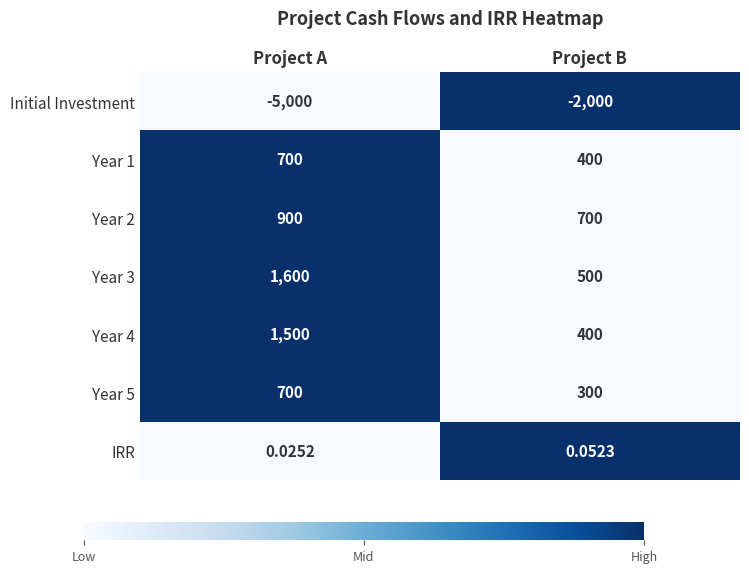

Between Project A and Project B, which series saw the biggest shift?

Initial Investment